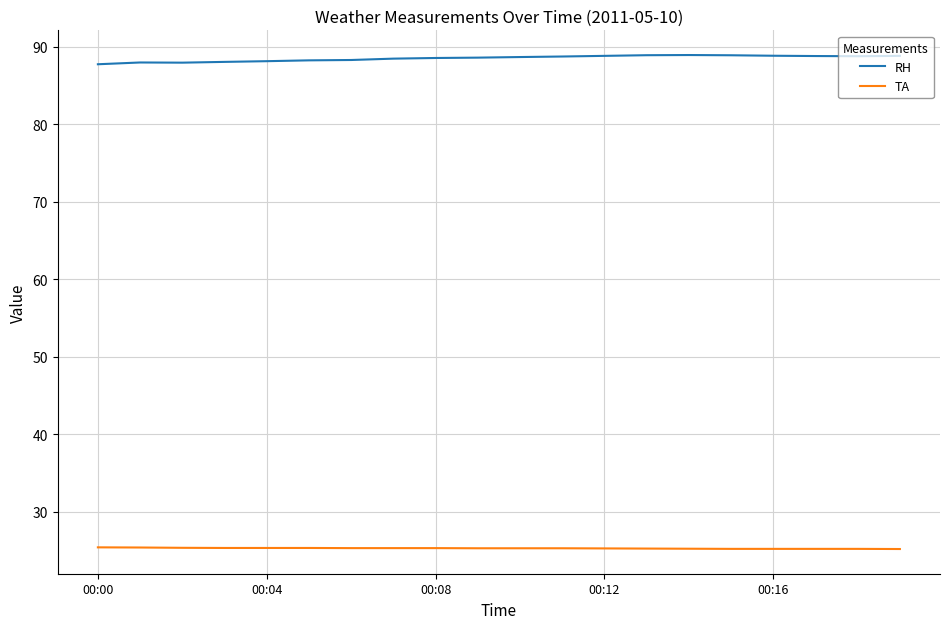

True or false: RH and TA intersect in this chart.

False